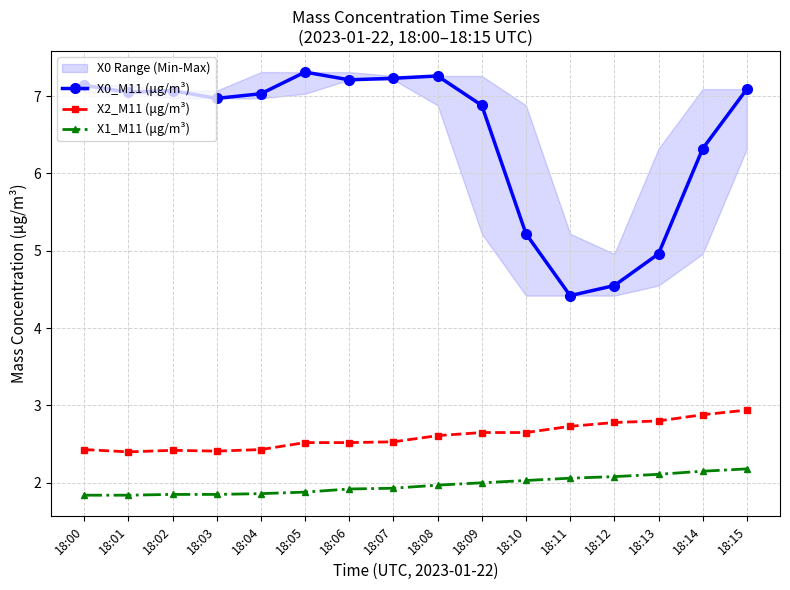

Which category has the lowest value across all series?

18:00